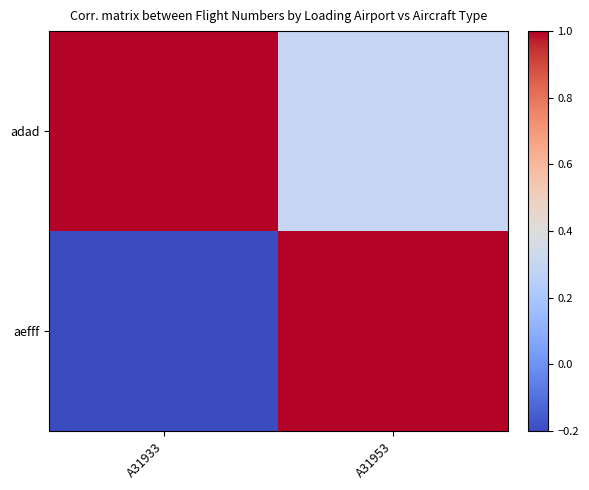

Which has a higher value, A31953 or A31933?

A31933